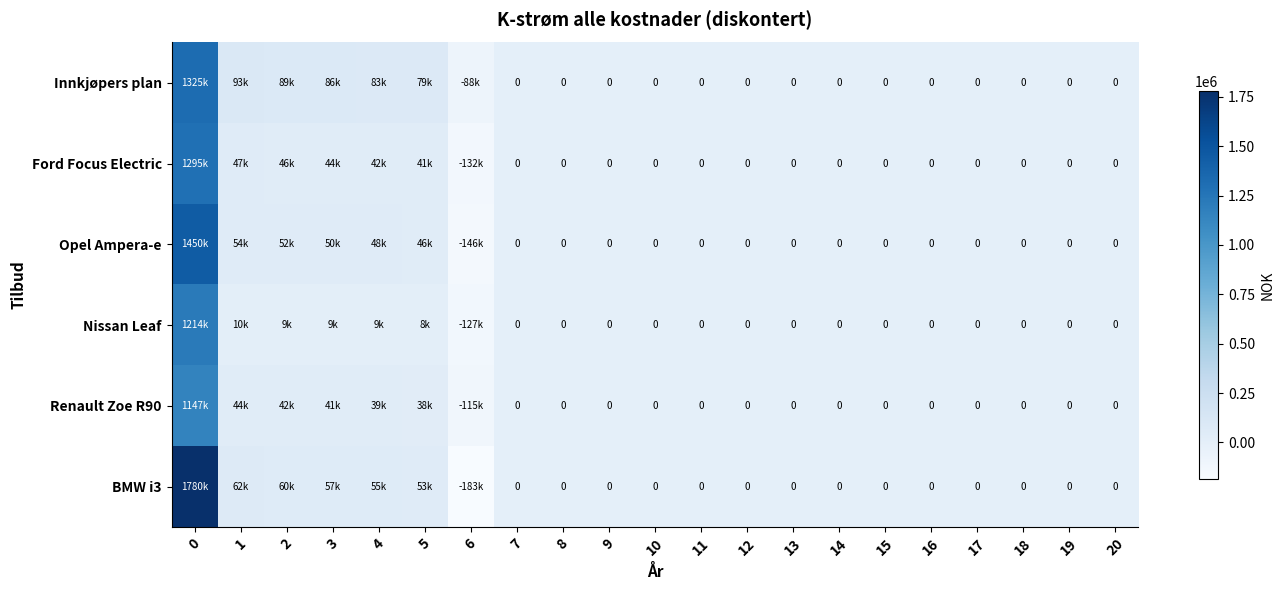

How many values in Nissan Leaf are above zero?

6